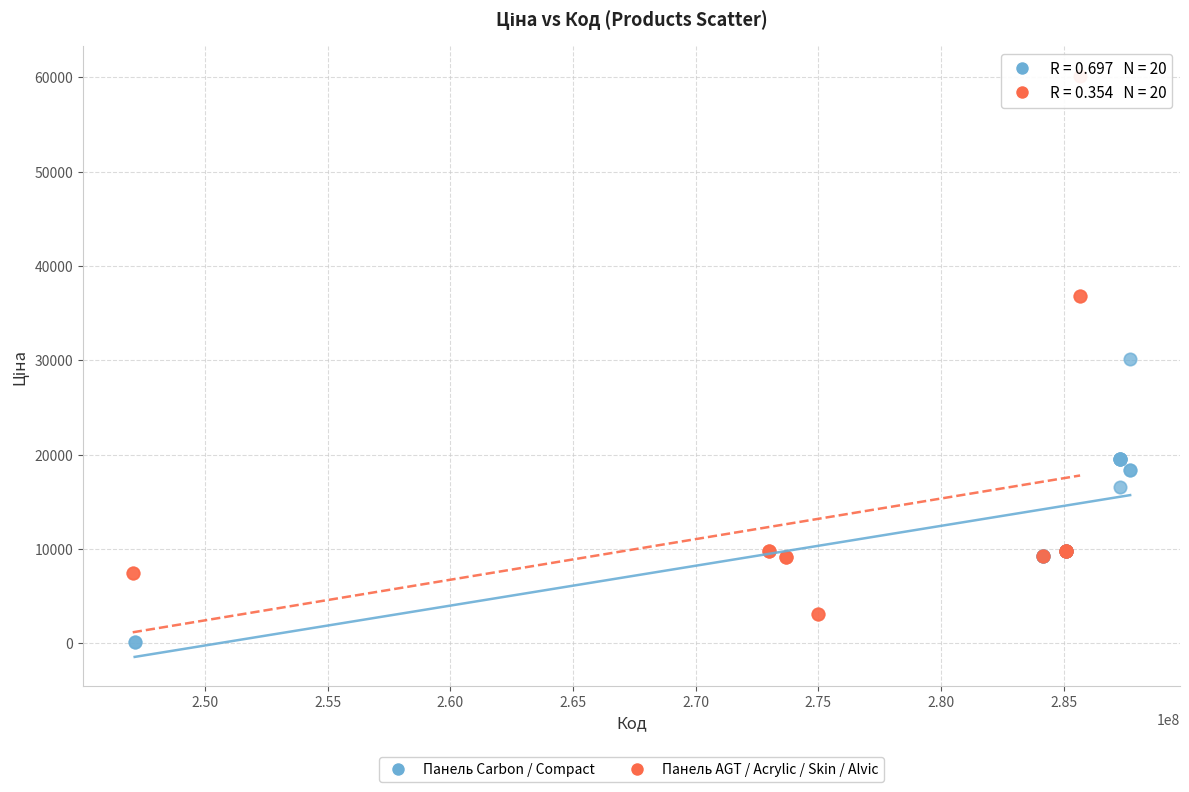

Which series reaches the maximum Y coordinate?

Панель AGT / Acrylic / Skin / Alvic